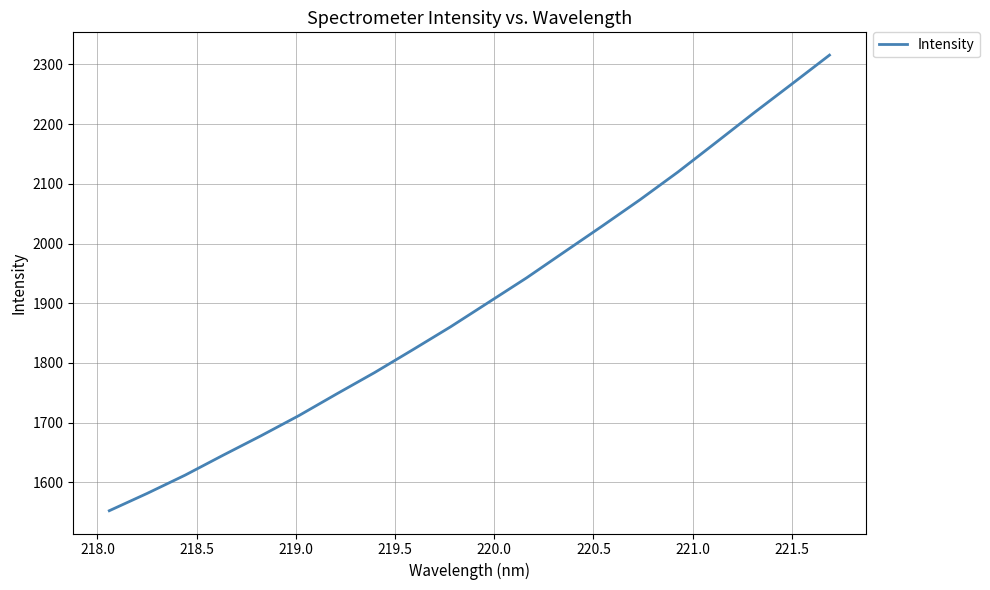

Count the number of values greater than 1901.

10